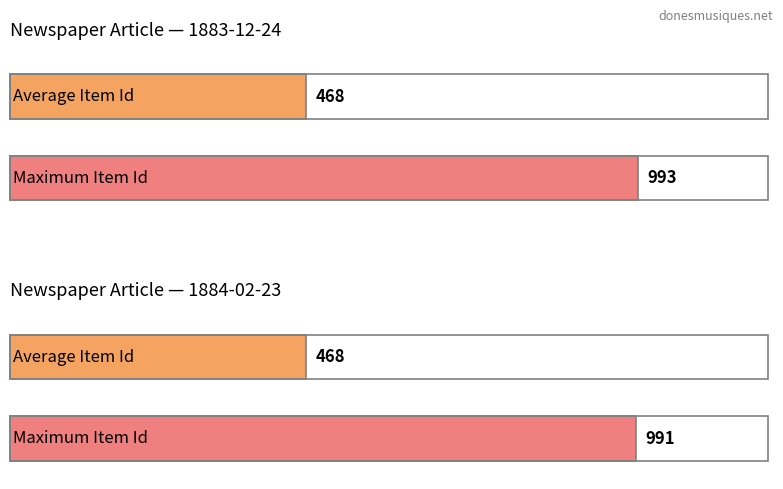

What is the value of the 1st bar from the left?

468